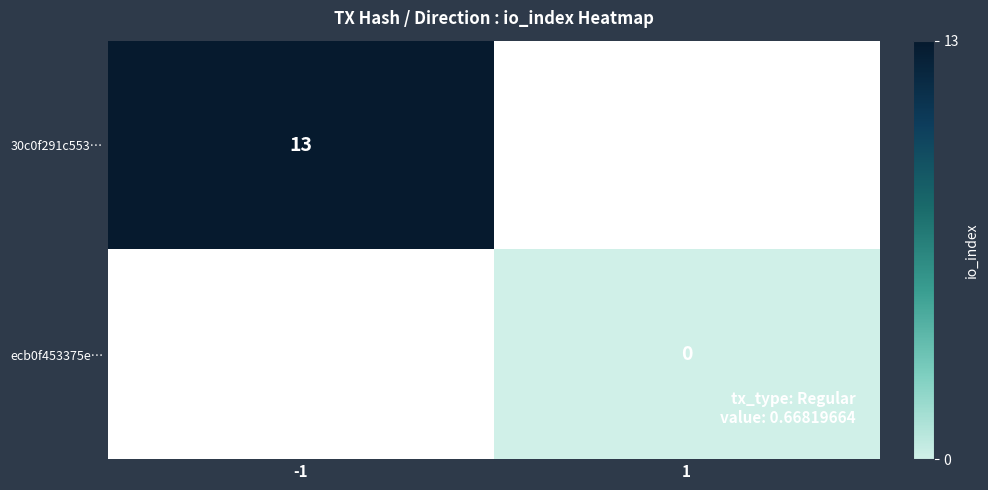

The 30c0f291c553… series shows 13 at -1. True or false?

True